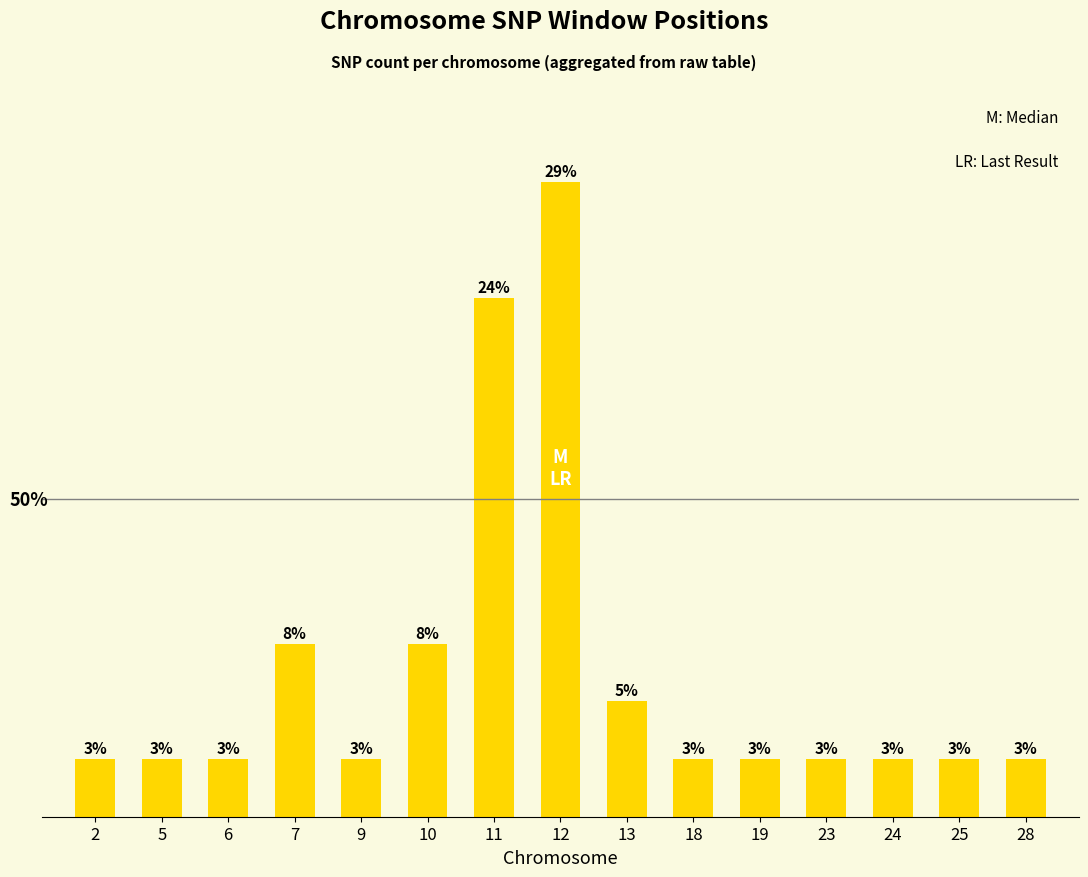

Reading right to left, transcribe all the data shown in this chart.

1	1	1	1	1	1	2	11	9	3	1	3	1	1	1